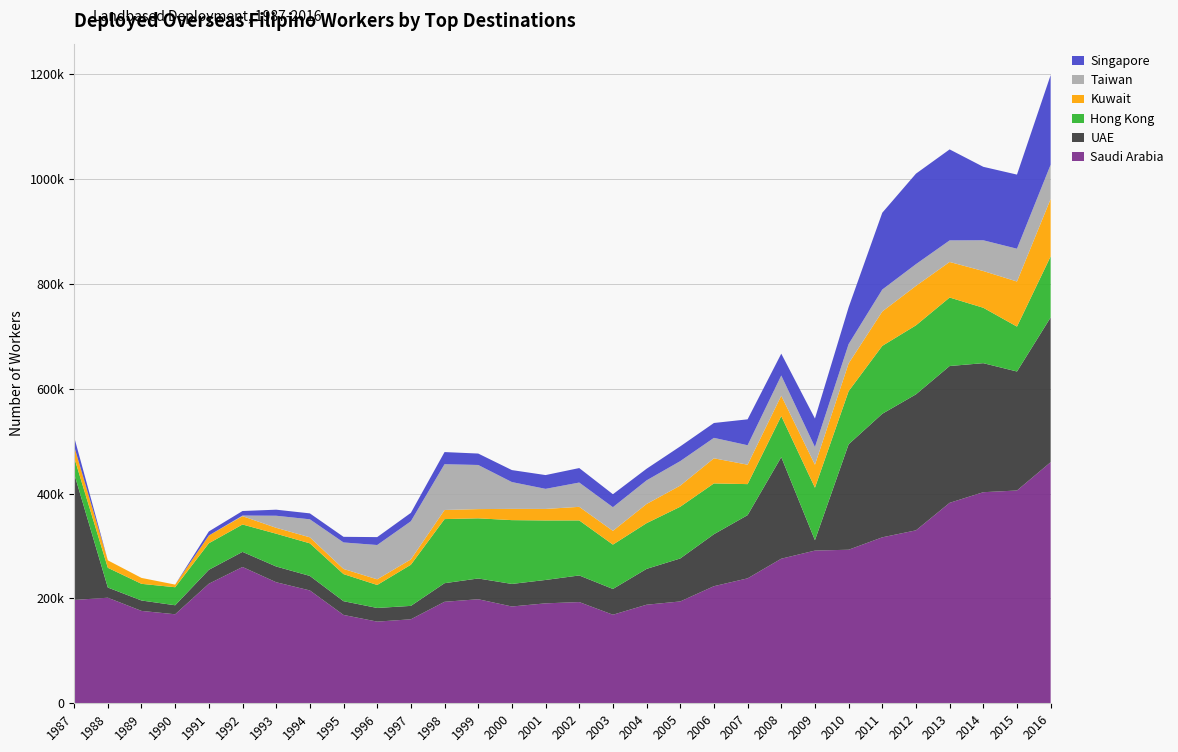

Reading left to right, extract all data points from this chart.

Saudi Arabia: 197219	201451	176300	169886	228139	260112	230996	215361	168604	155848	160302	193698	198556	184724	190732	193157	169011	188107	194360	223459	238419	275933	291419	293049	316736	330040	382553	402837	406089	460121
UAE: 241168	19484	19865	17189	26601	28839	30045	27713	26235	26069	25579	35485	39633	43045	44631	50796	49164	68386	82039	99212	120657	193810	19815	201214	235775	259546	261119	246231	227076	276278
Hong Kong: 30811	37661	31783	34412	50652	52261	62583	62161	51701	43861	78513	122337	114779	121762	113583	105036	84633	87254	98693	96929	59169	78345	100142	101340	129575	131680	130686	105737	85704	116467
Kuwait: 21377	14211	11304	5007	14819	15872	11256	11486	9852	10802	10205	17372	17628	21490	21956	25894	26225	36591	40306	47917	37080	38903	43900	53010	65603	75286	67856	70098	86019	109615
Taiwan: 0	0	0	0	33	1193	23025	34387	50538	65464	72748	87360	84189	51145	38311	46371	45186	45059	46737	39025	37136	38546	33751	36866	41896	41492	41145	58681	62598	65364
Singapore: 17601	0	0	0	7697	8656	11568	11324	10736	15087	16055	23175	21812	22873	26305	27648	24737	22198	28152	28369	49431	41678	54421	70251	146613	172690	173666	140205	141453	171014